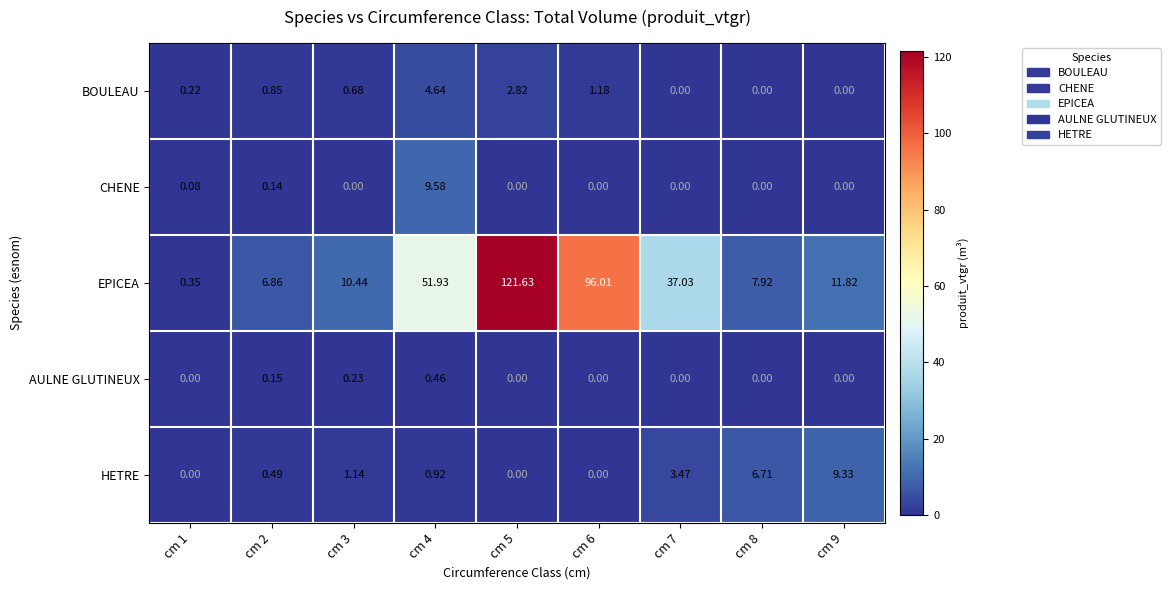

Rank the series by their maximum value, from highest to lowest.

EPICEA, CHENE, HETRE, BOULEAU, AULNE GLUTINEUX